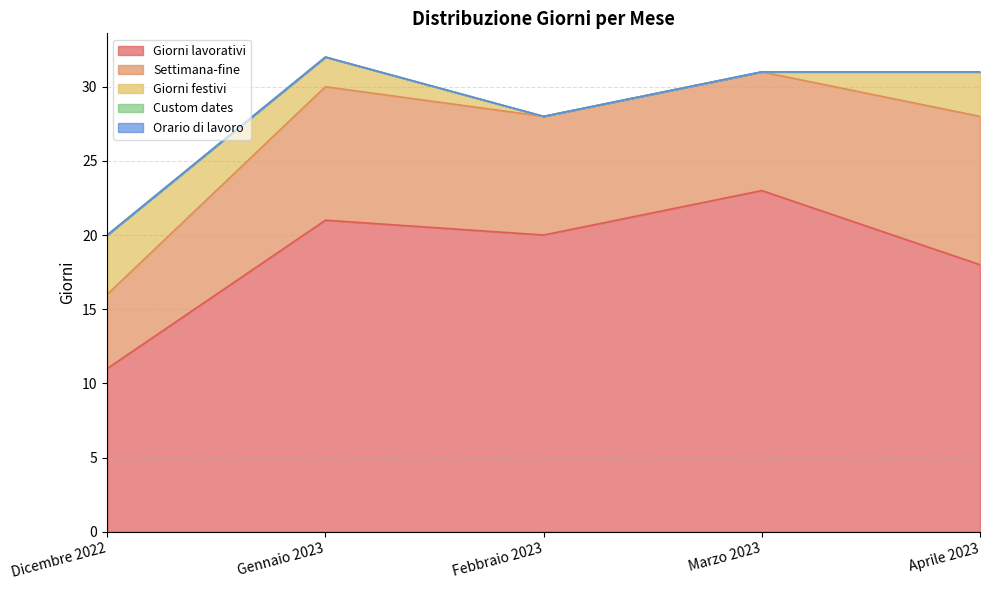

Which series changed the most between Dicembre 2022 and Gennaio 2023?

Giorni lavorativi